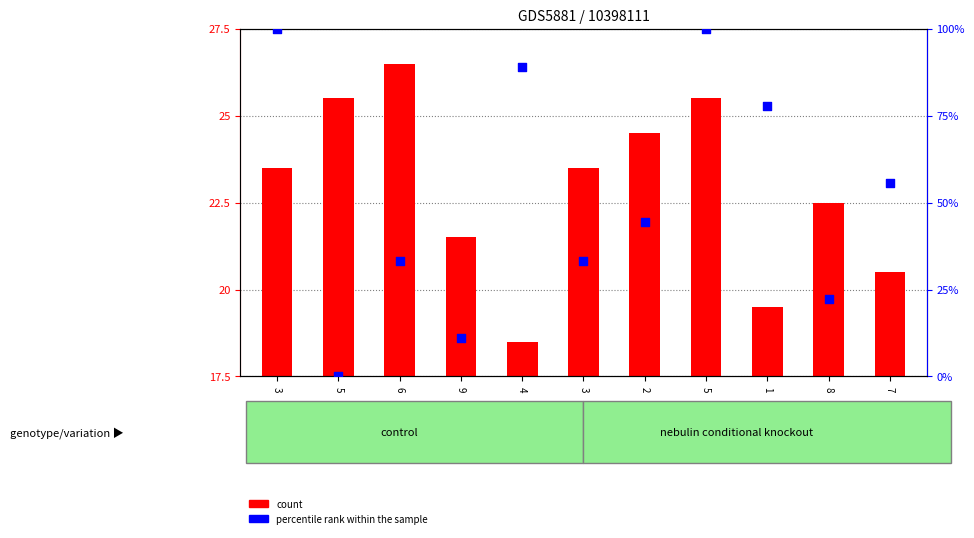

Which series reaches the maximum Y coordinate?

percentile rank within the sample